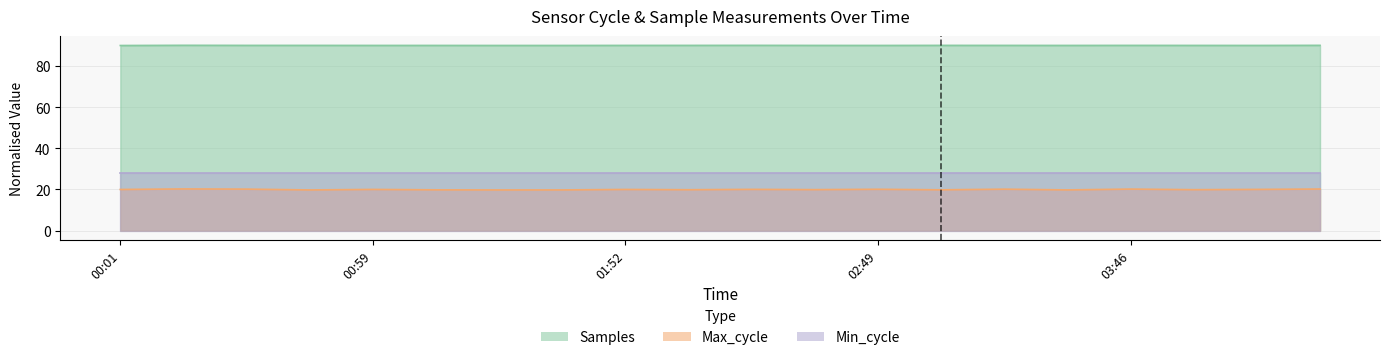

At which category does Samples reach its first local peak?

00:15